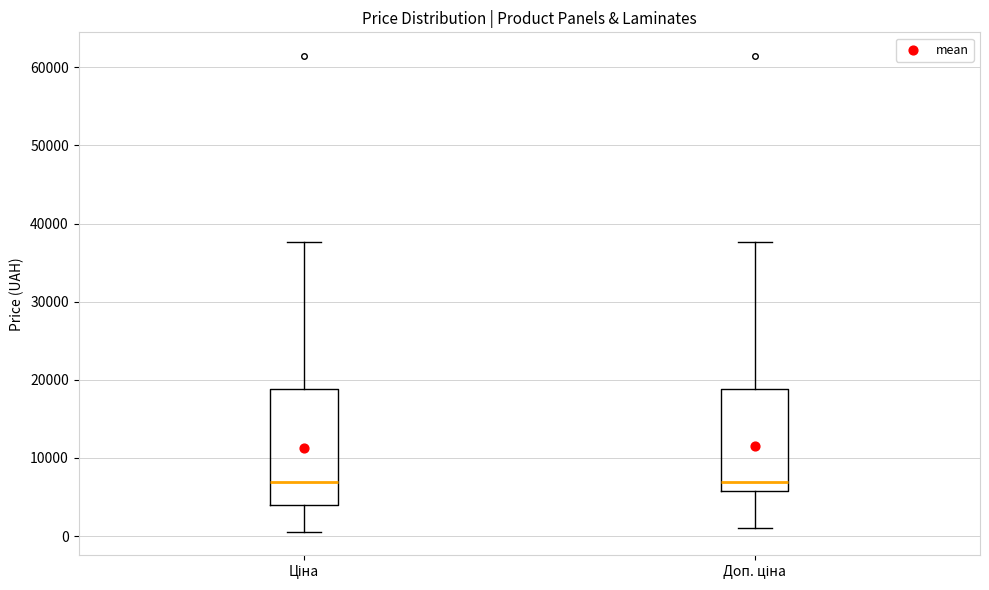

Comparing the boxes themselves (not the whiskers), which one is the tallest?

Ціна